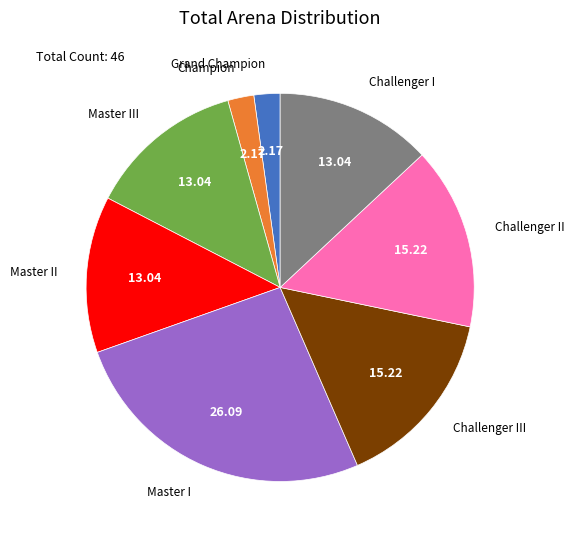

Is there a majority slice in this chart?

No